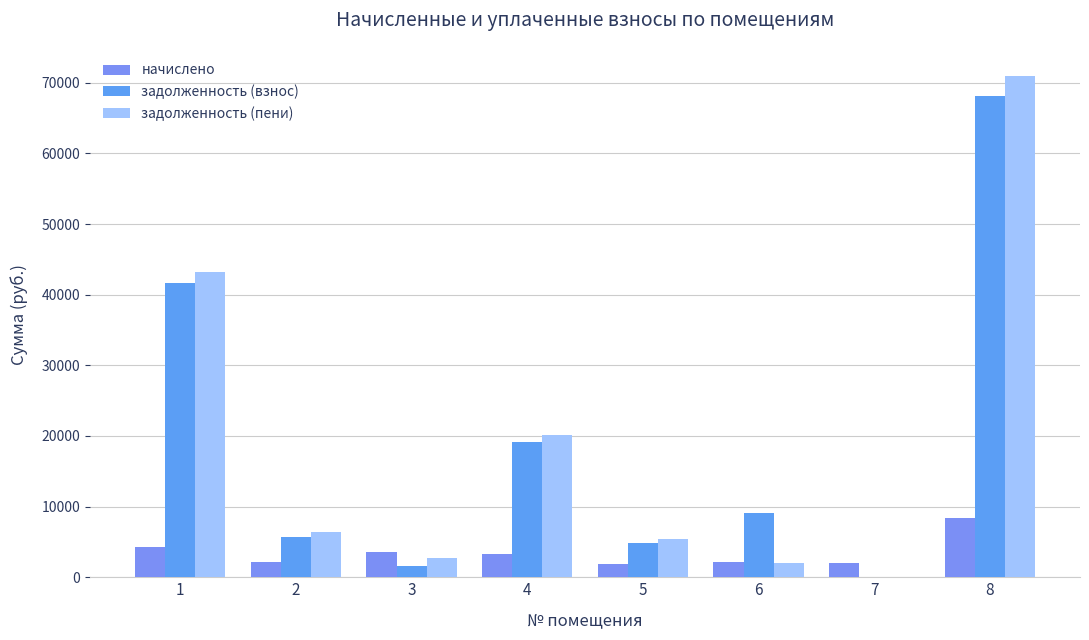

How many categories are shown in the chart?

8